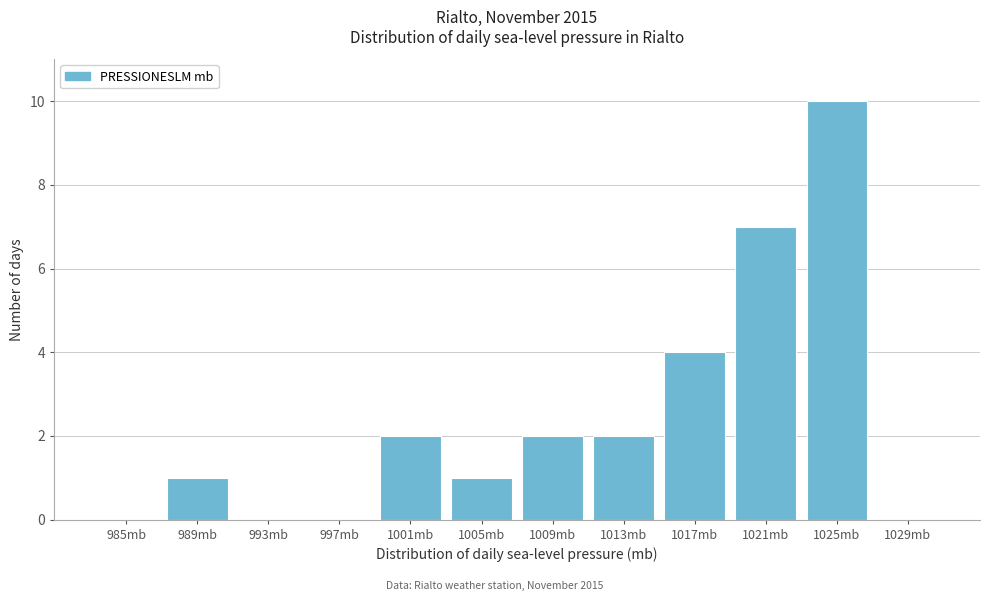

Reading left to right, transcribe all the data shown in this chart.

985mb=0	989mb=1	993mb=0	997mb=0	1001mb=2	1005mb=1	1009mb=2	1013mb=2	1017mb=4	1021mb=7	1025mb=10	1029mb=0